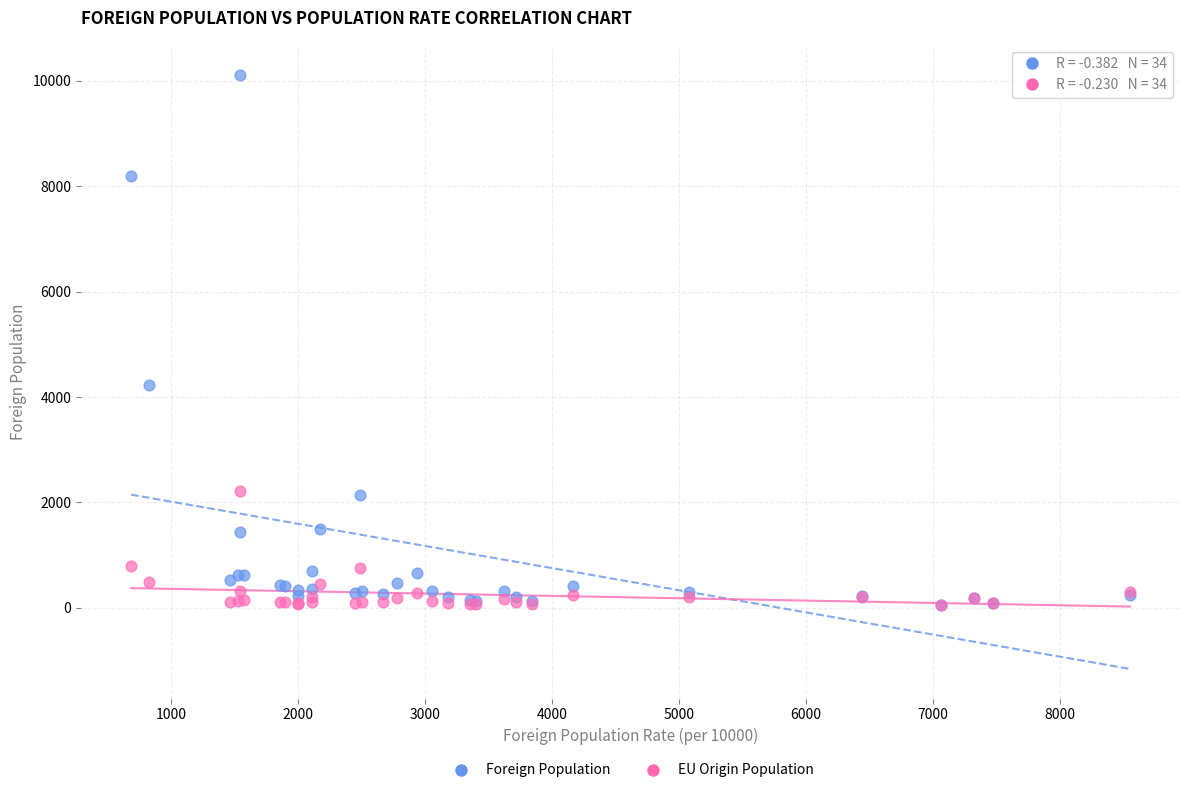

In the Foreign Population series, what Y value is closest to 5087?

4231